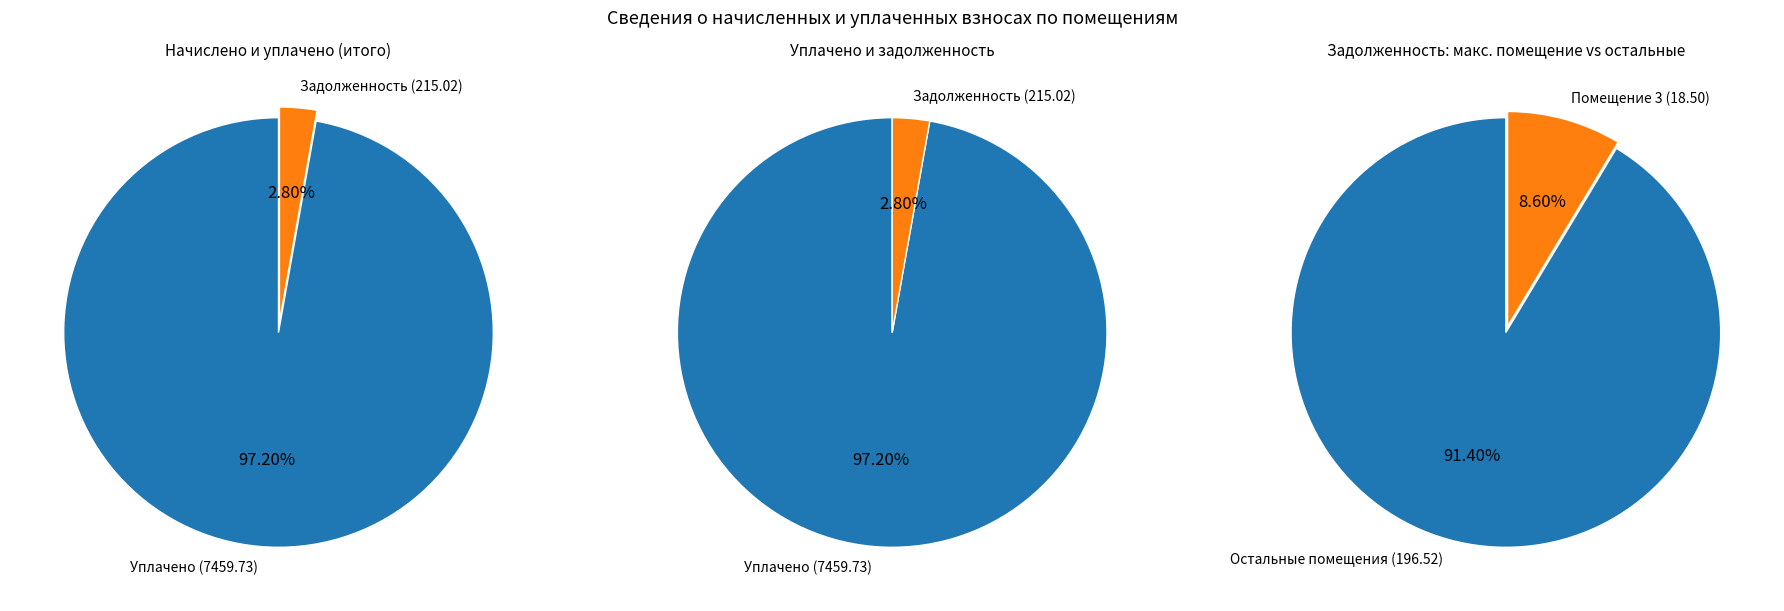

To the nearest percent, what is the combined percentage of 2 and 8?

14%